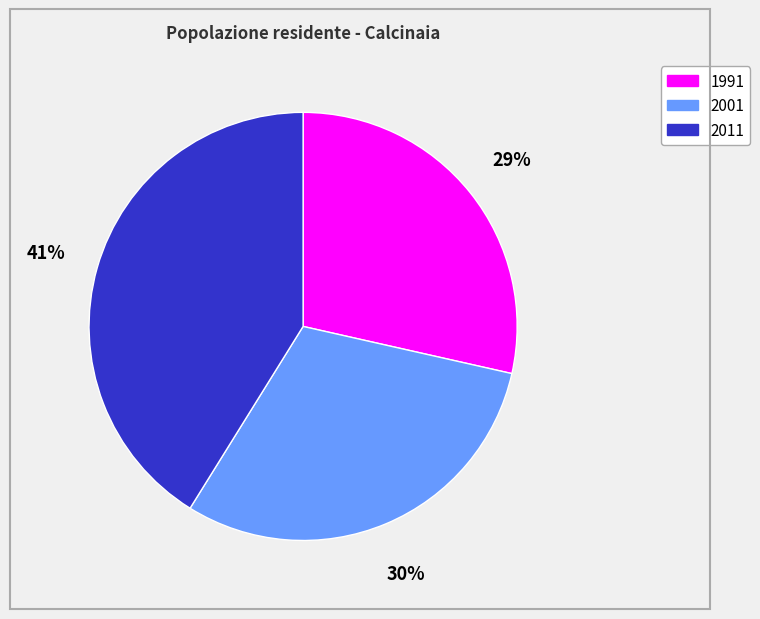

What is the smallest slice in the pie chart?

1991